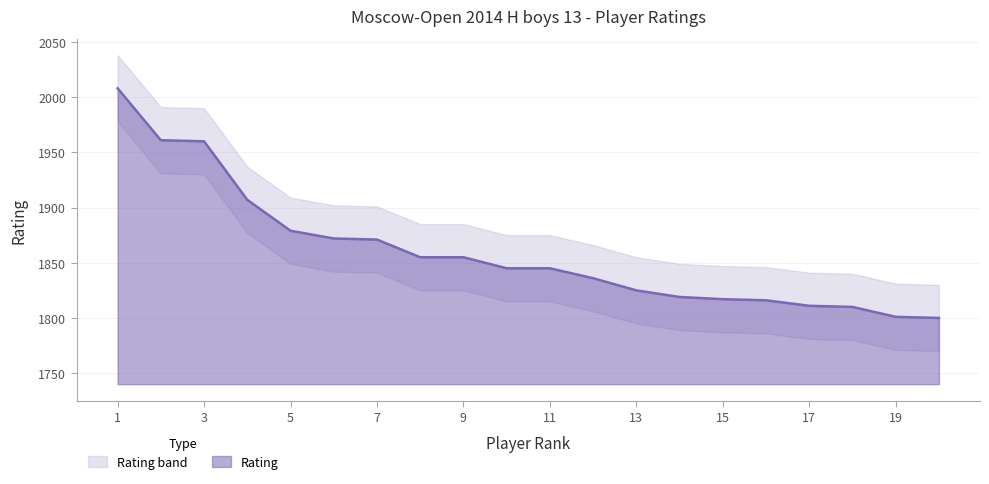

What is the value of the 17th point from the left?

1811